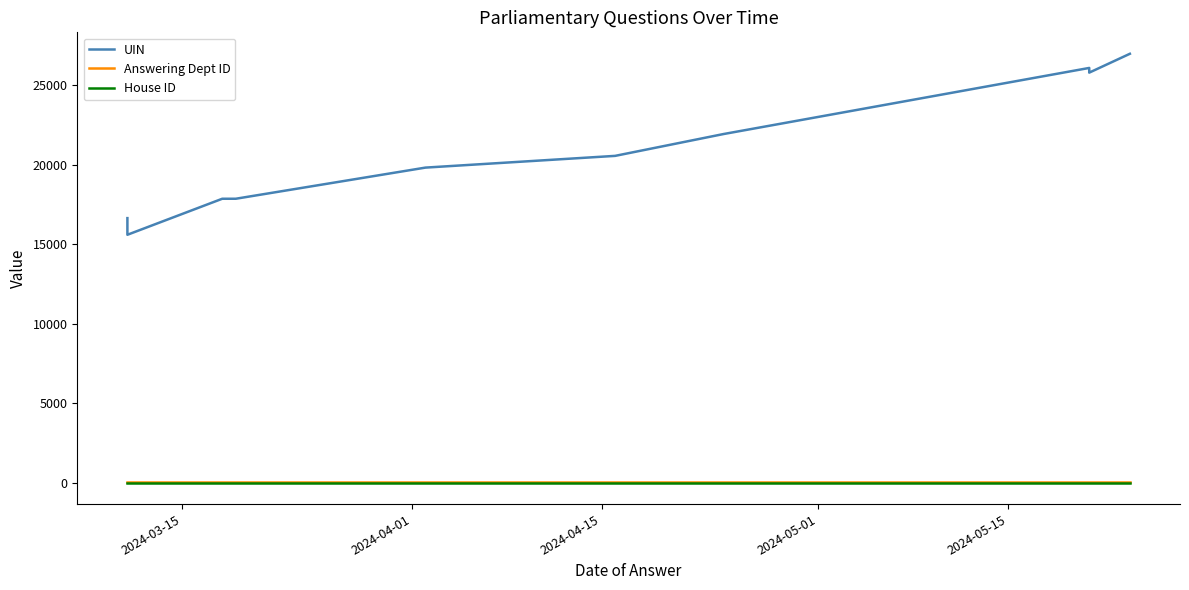

What is the label of the 1st point from the left?

2024-03-15